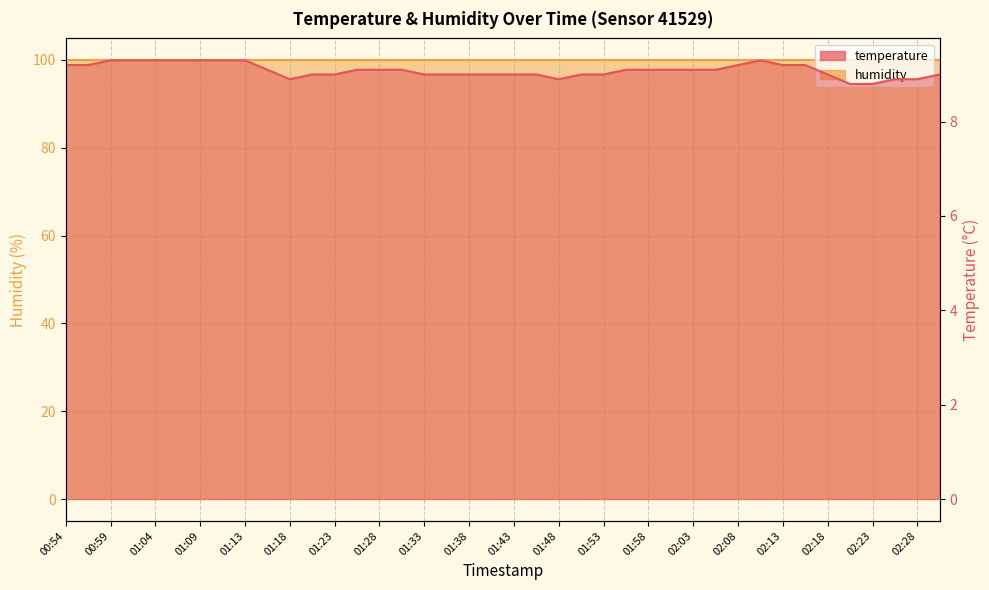

Approximately how many times larger is the value at 00:56 compared to 01:23?

1.0